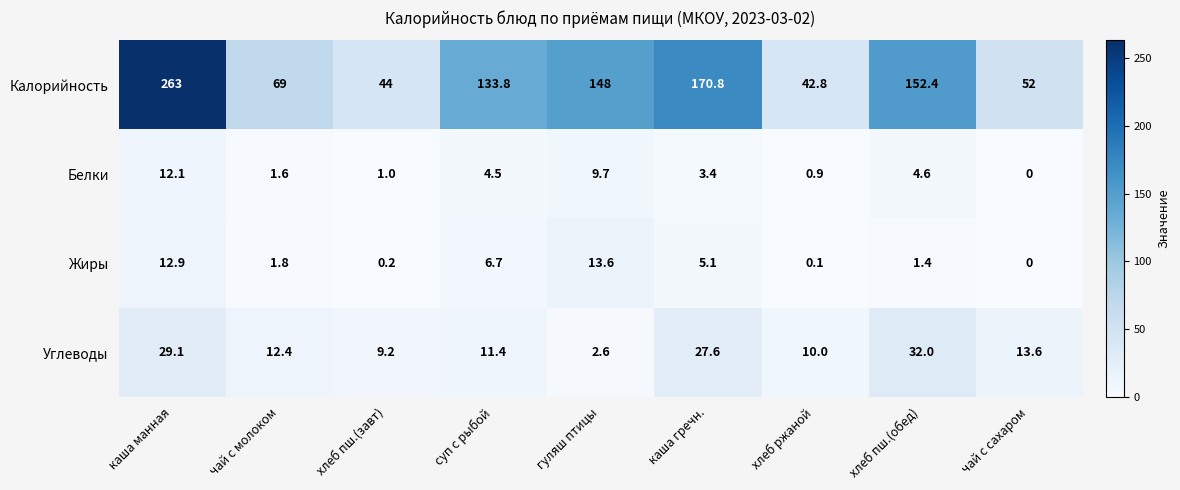

At which label does Белки first exceed 3?

каша манная